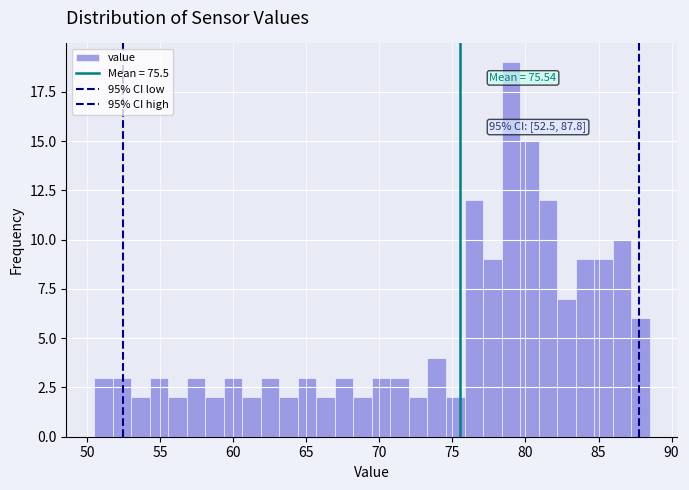

Read against the x-axis, roughly where is the centre of the tallest bar?

79.0